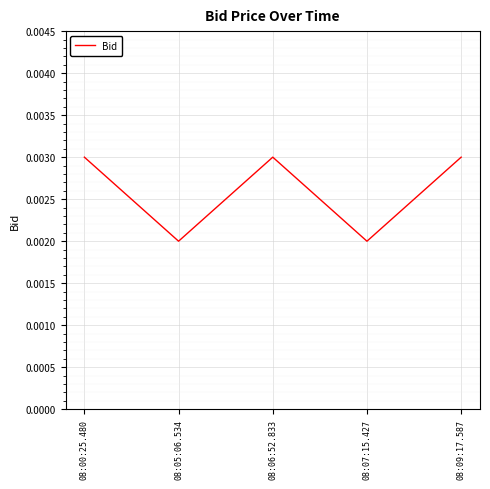

Where is the first local maximum?

08:06:52.833